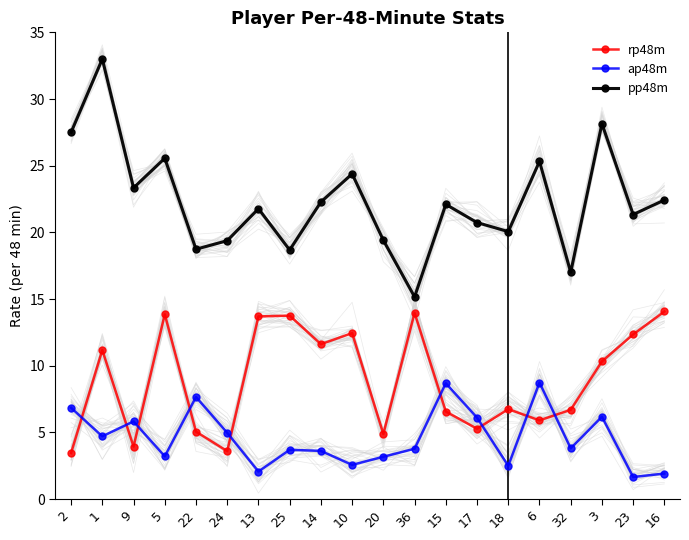

Rank the series by their maximum value, from lowest to highest.

ap48m, rp48m, pp48m